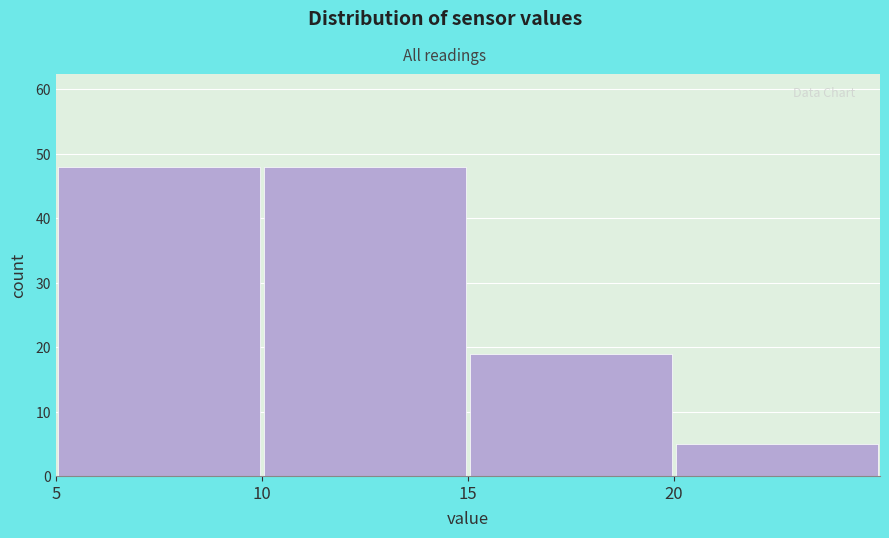

What is the height of the bar covering 10 to 15 on the x-axis? The values are not printed on the chart, so give them approximately, as read against the axis.

48